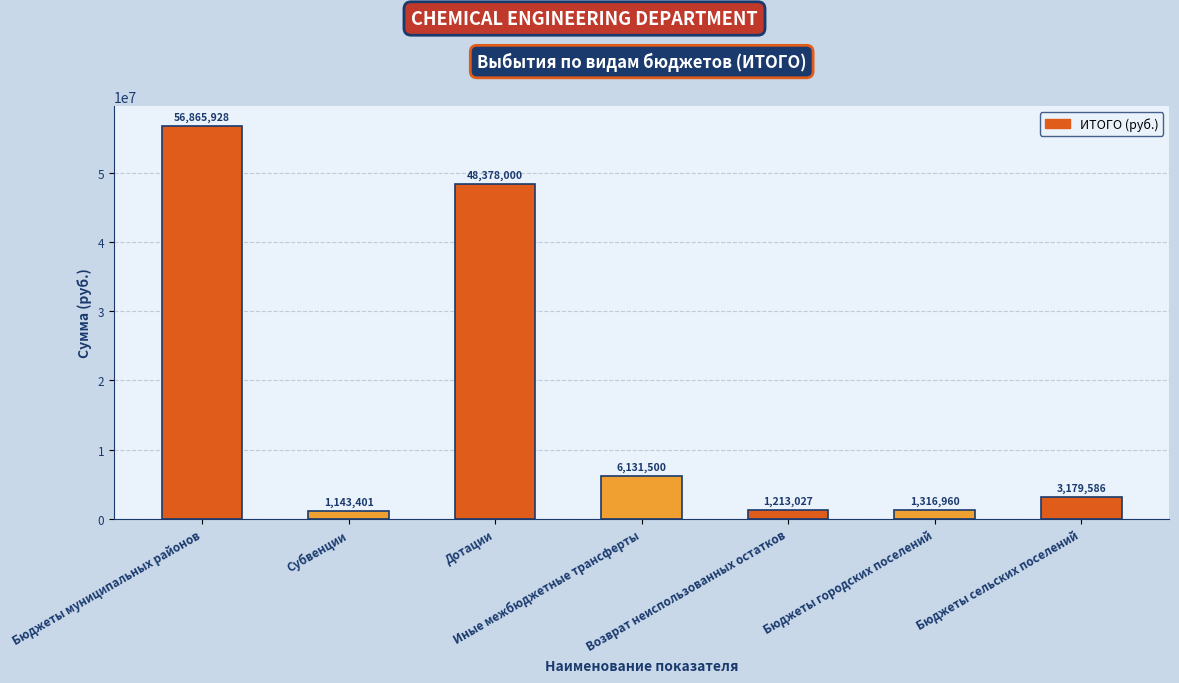

What is the ratio of the value at Бюджеты городских поселений to the value at Субвенции?

1.2